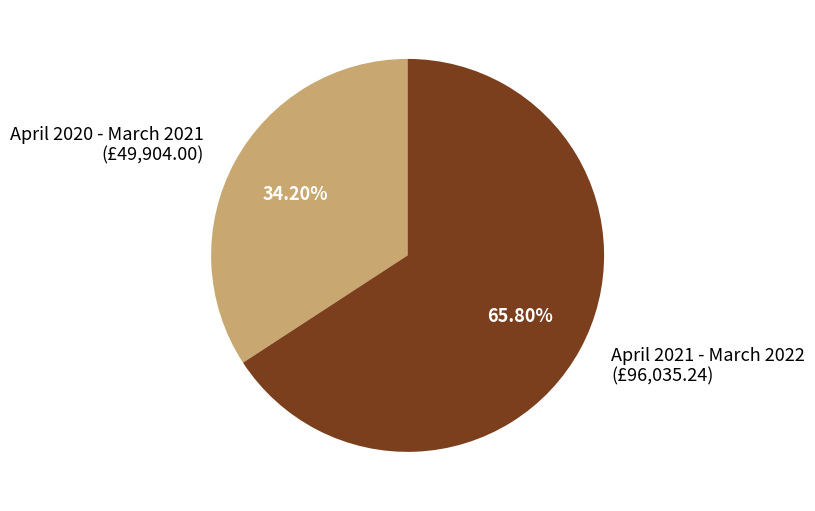

What is the largest slice in the pie chart?

April 2021 - March 2022